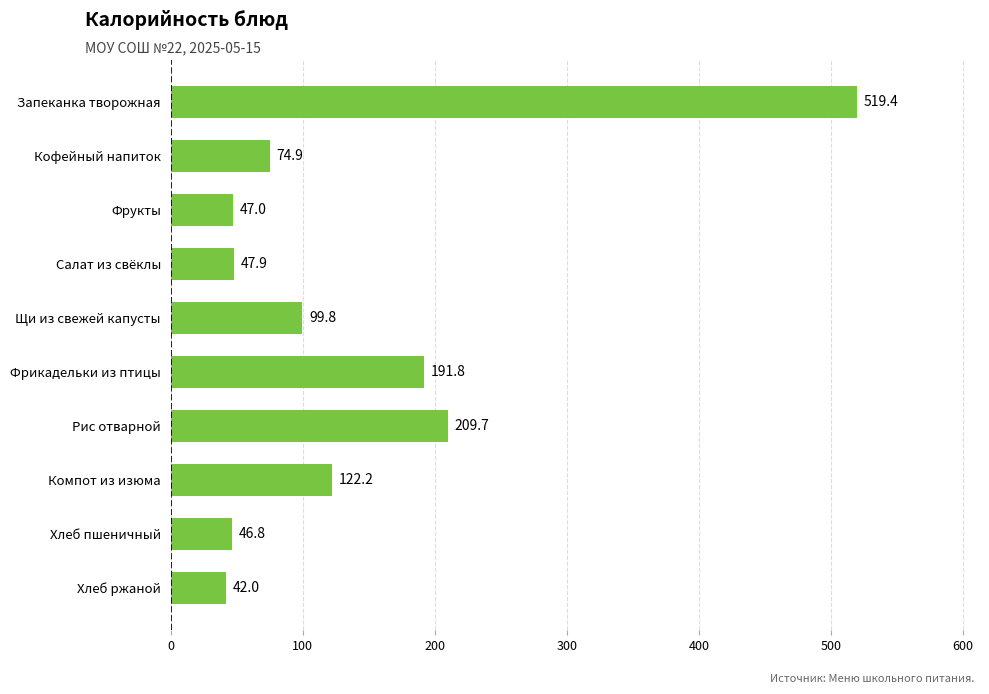

Rank the categories by value from highest to lowest.

Запеканка творожная, Рис отварной, Фрикадельки из птицы, Компот из изюма, Щи из свежей капусты, Кофейный напиток, Салат из свёклы, Фрукты, Хлеб пшеничный, Хлеб ржаной